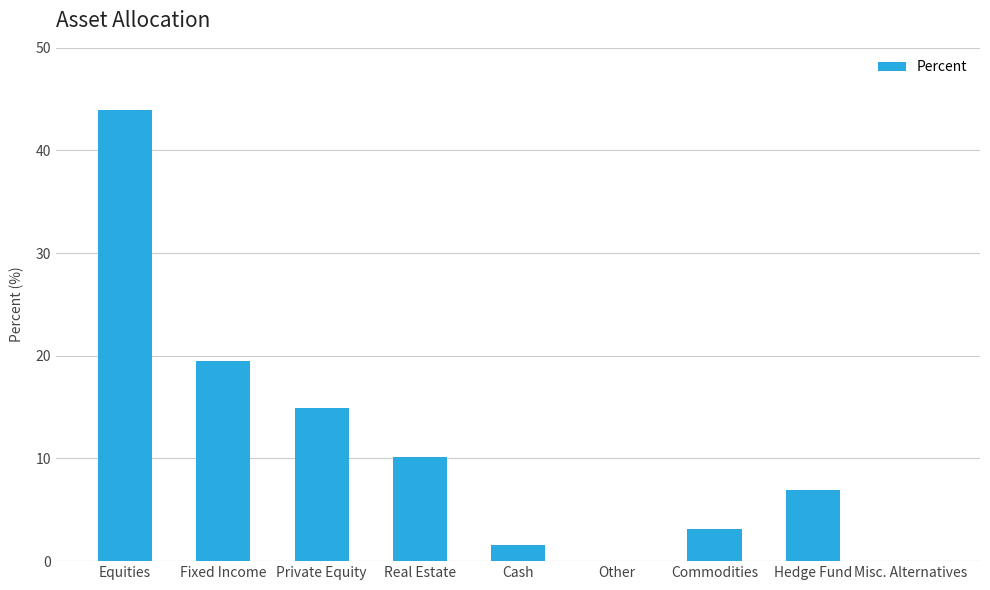

What is the difference between the values at Equities and Real Estate?

33.8